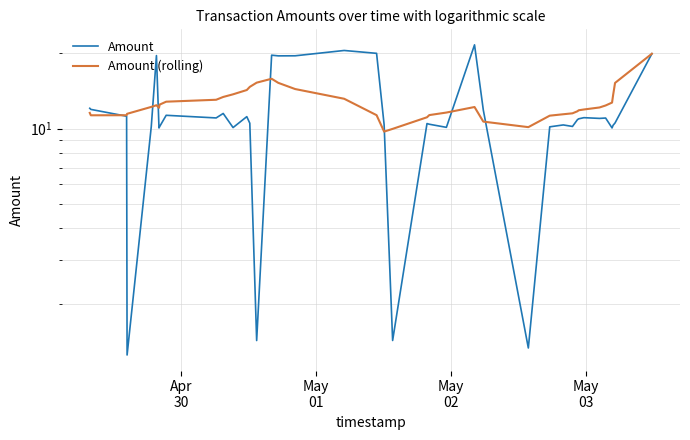

How many data points in Amount are less than 10?

4